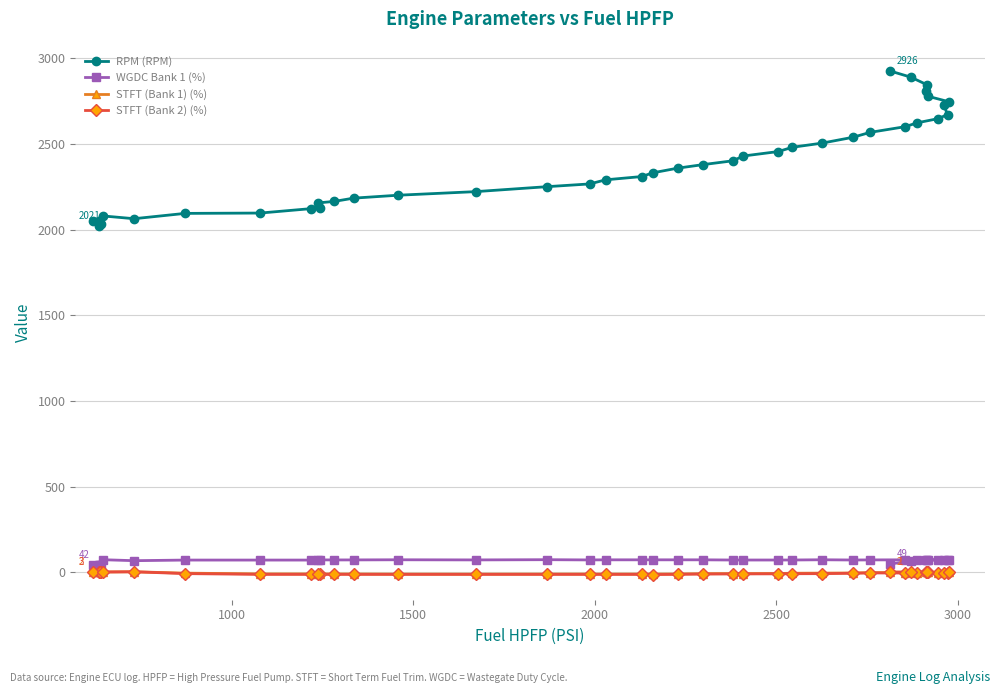

What is the value of the RPM (RPM) point at the 24th from the left?

2430.0